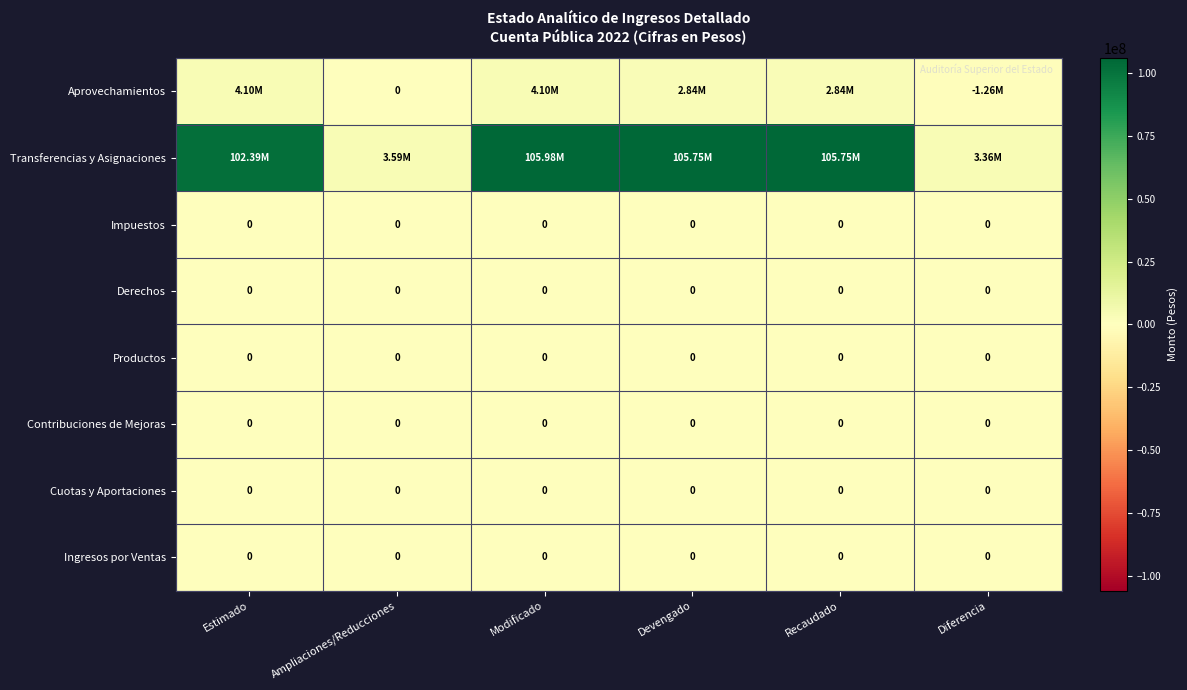

True or false: Ingresos por Ventas has a value of 0.0 at Recaudado.

True